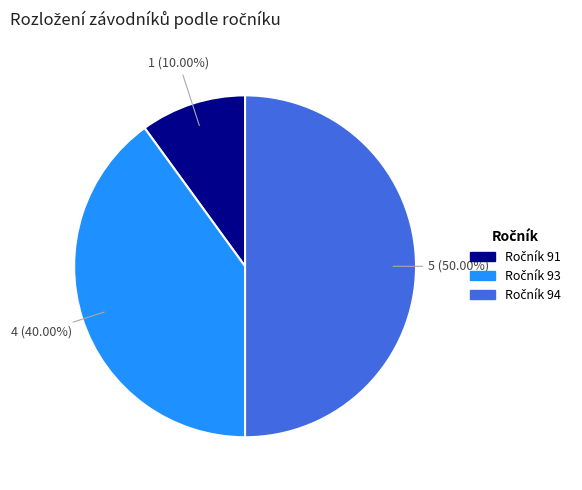

How many segments does this pie chart have?

3